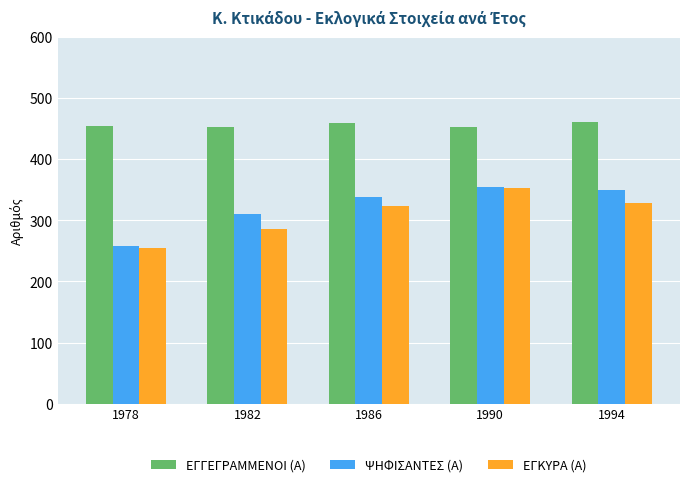

Between 1978 and 1986, which series saw the biggest shift?

ΨΗΦΙΣΑΝΤΕΣ (Α)